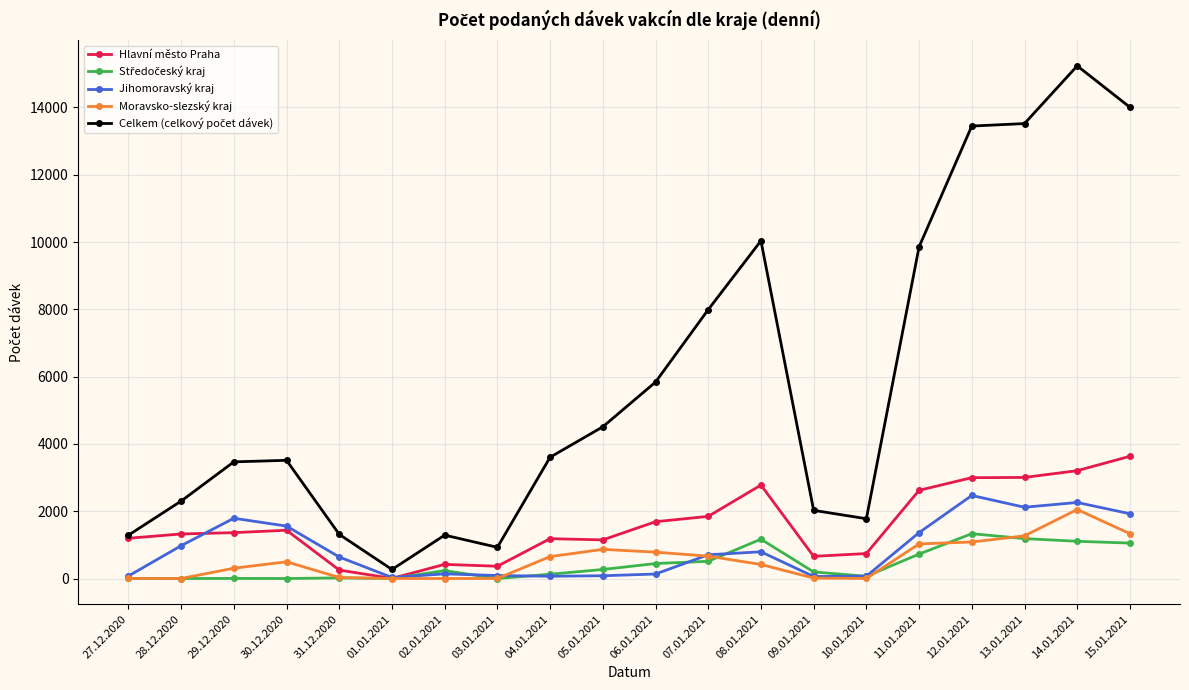

What position from the left is 11.01.2021?

16